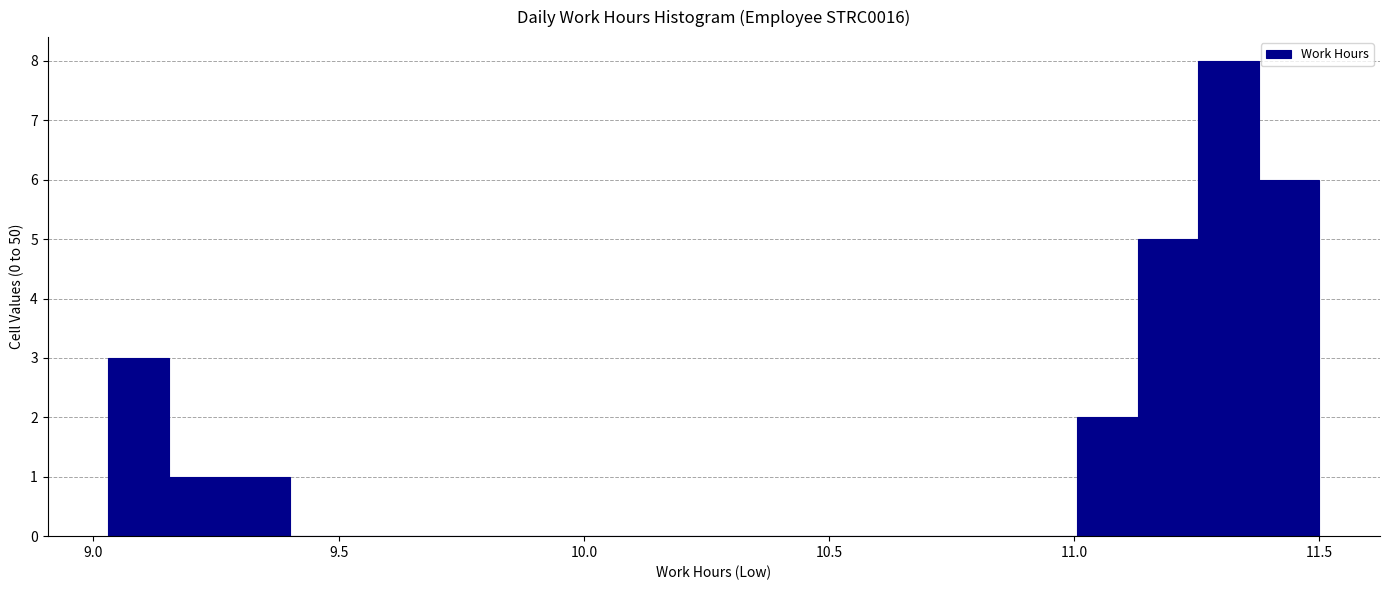

Read against the x-axis, roughly where is the centre of the tallest bar?

11.30